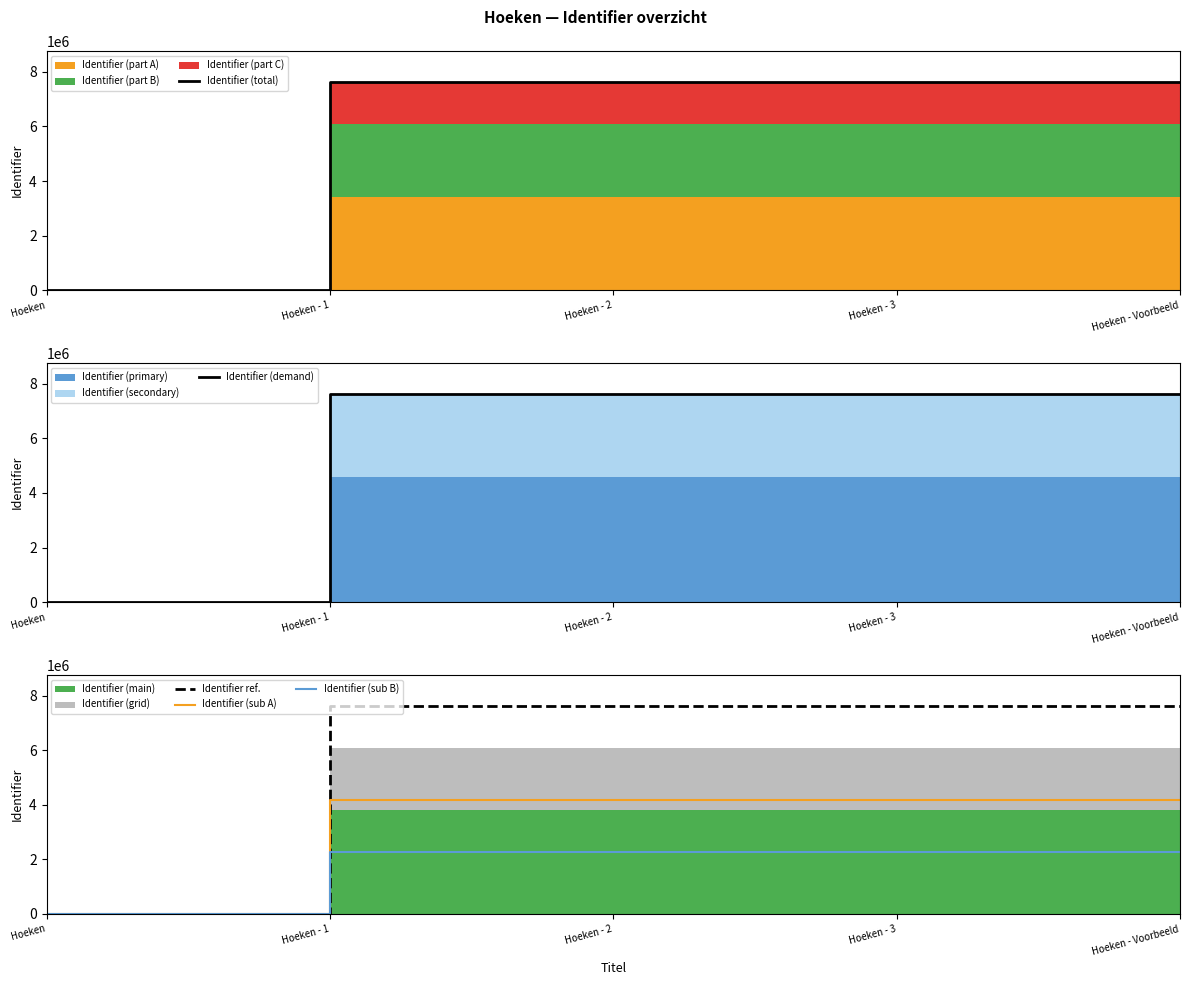

True or false: Identifier ref. has a value of 4994481.1 at Hoeken - 3.

False